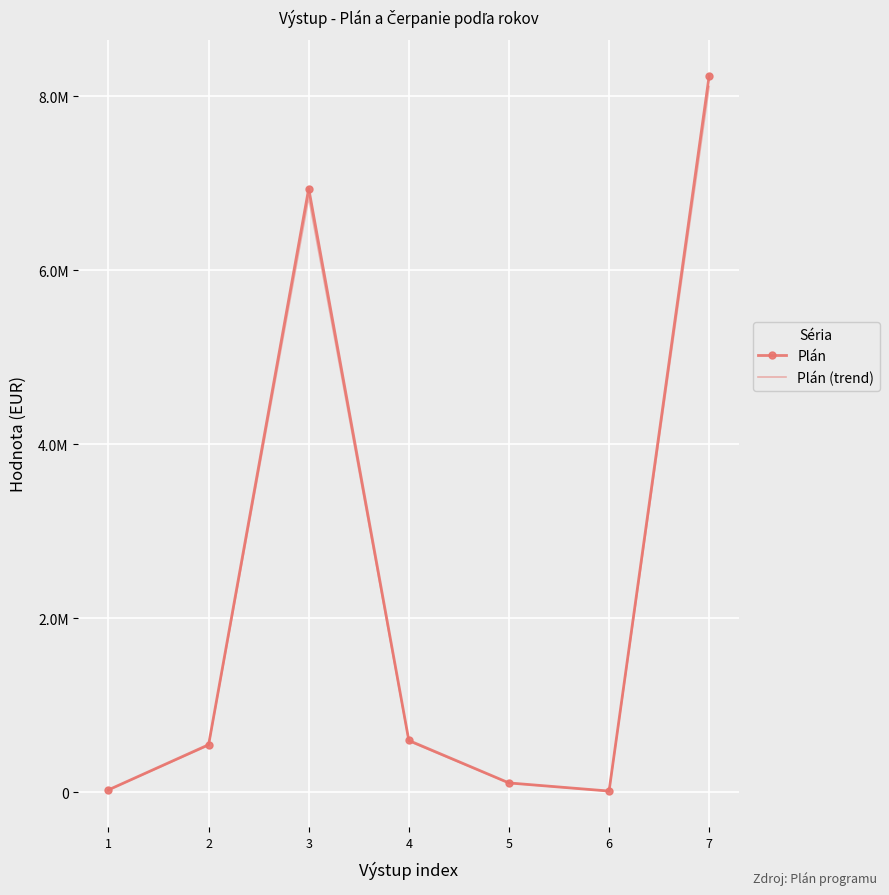

Rank the categories by Plán (trend) value from lowest to highest.

6, 1, 5, 2, 4, 3, 7